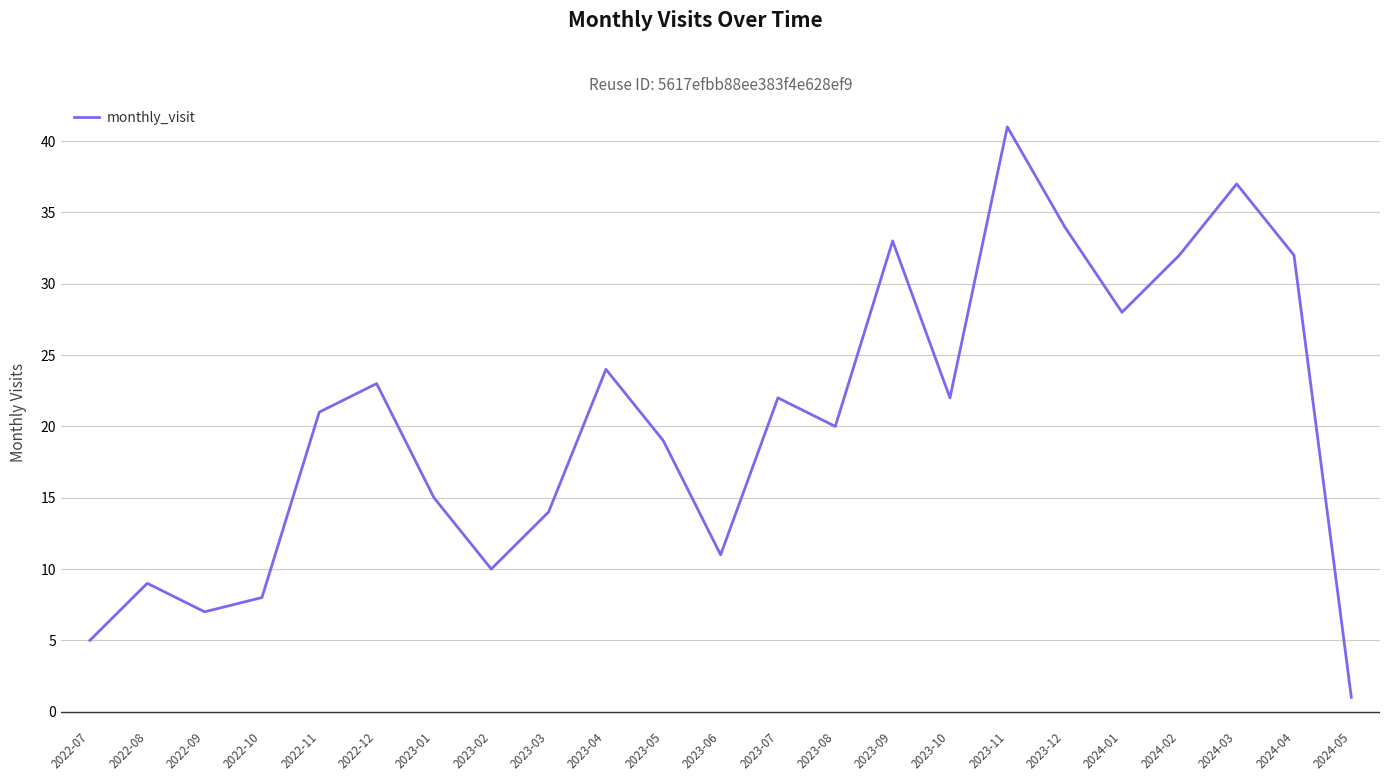

What is the sum of all values?

468